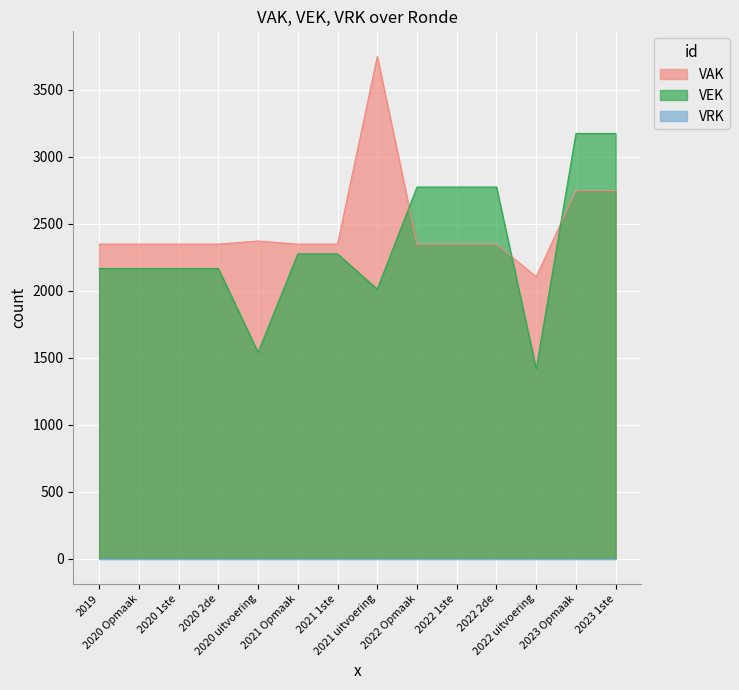

Which series has the widest spread of values?

VEK